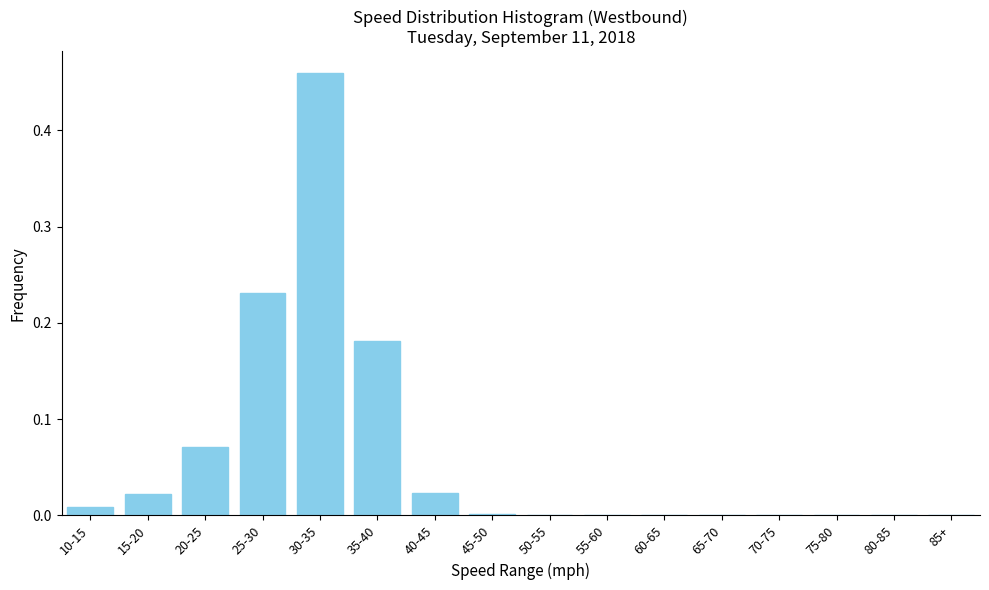

Is it true that the value at 40-45 is 0.0?

True